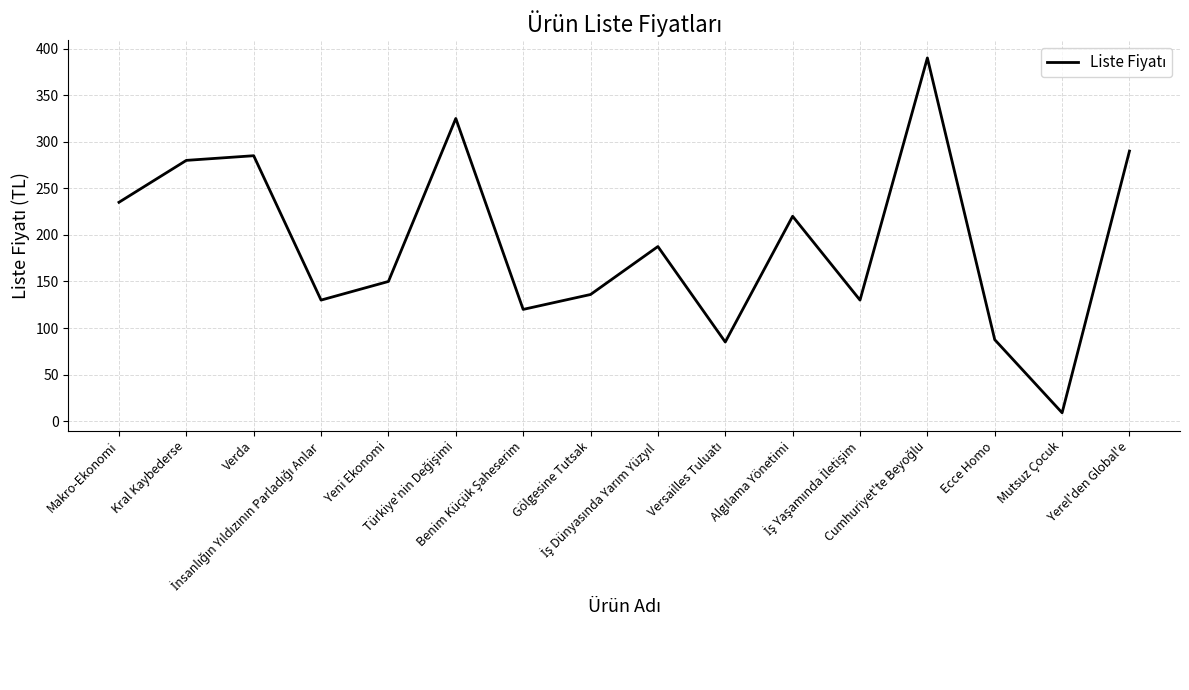

What is the maximum value shown in the chart?

390.0